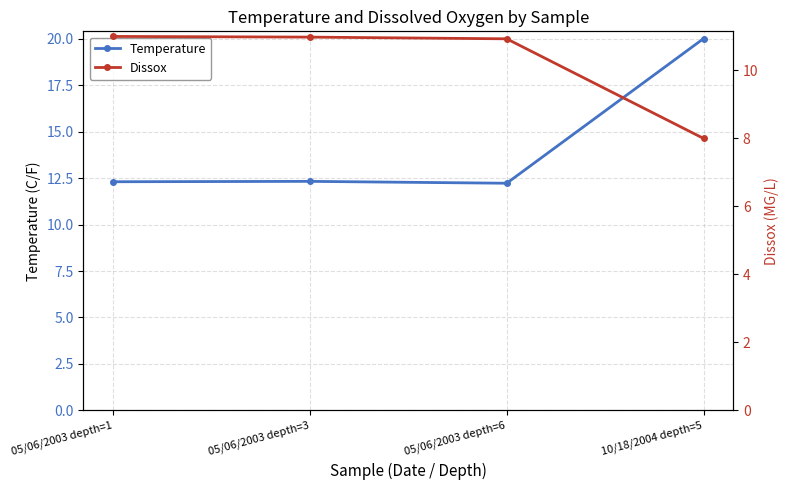

Between 05/06/2003 depth=1 and 05/06/2003 depth=3, which series saw the biggest shift?

Temperature